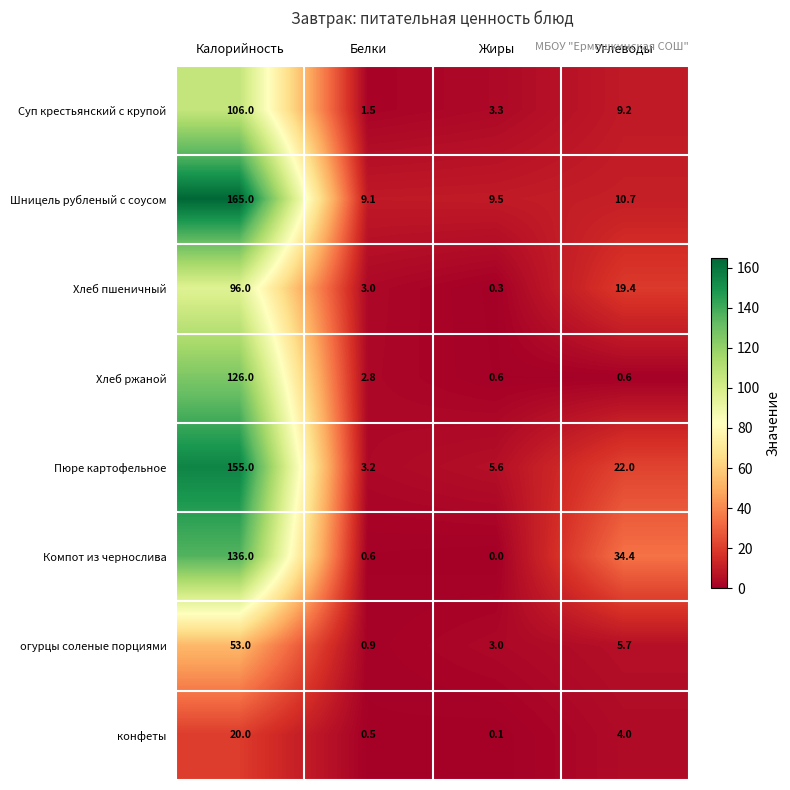

Is it true that Хлеб пшеничный equals 5.3 at Белки?

False